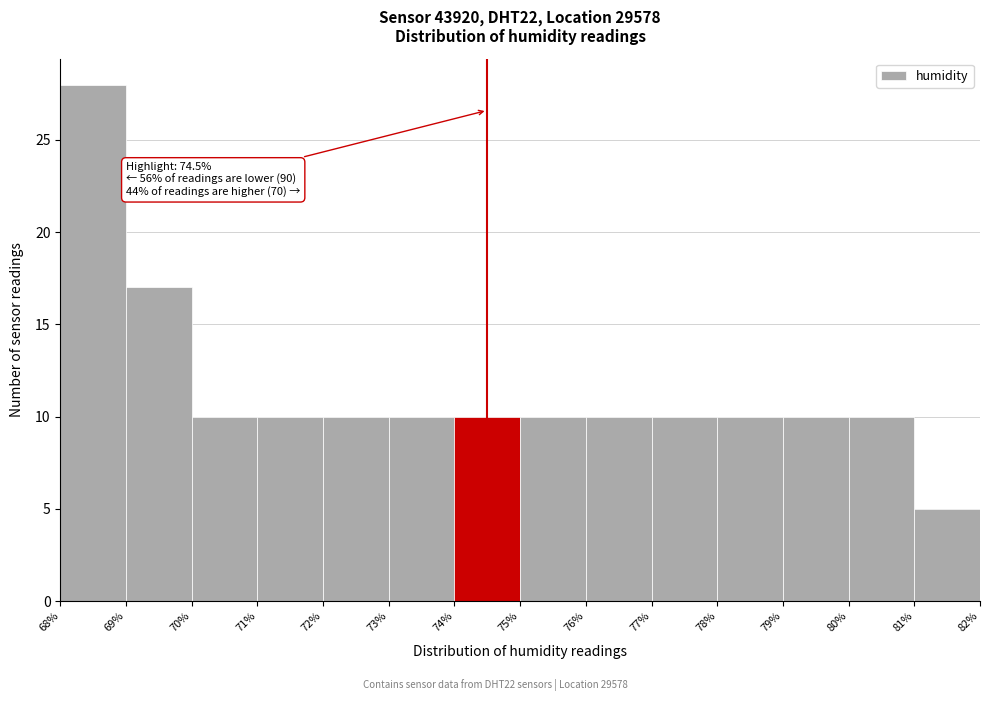

Which range on the x-axis has the tallest bar?

68% to 69%